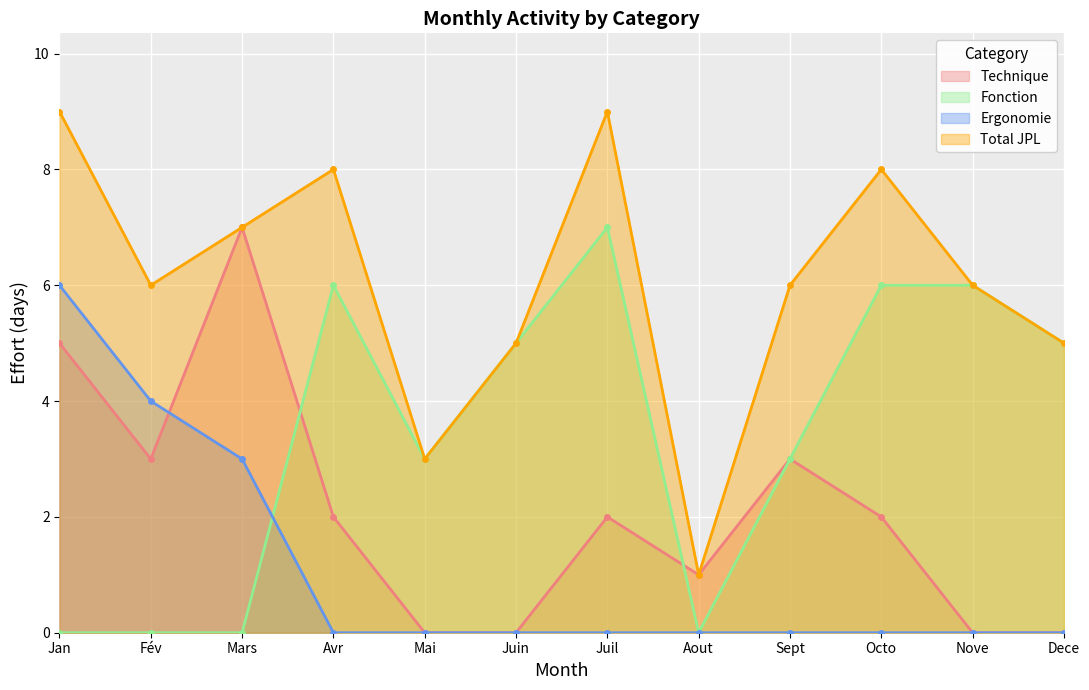

What is the average value of the Fonction series?

3